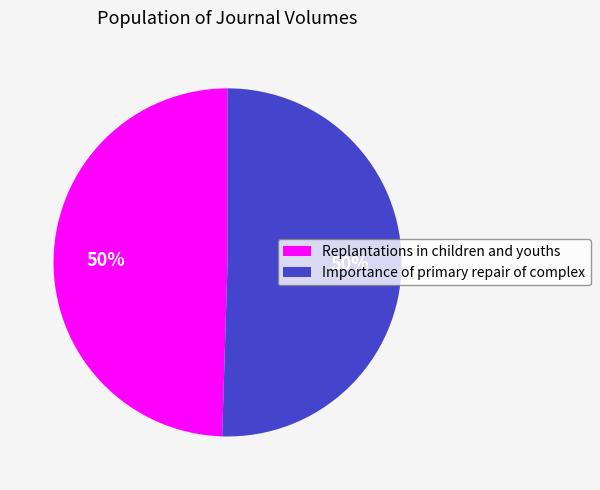

To the nearest percent, what is the average slice percentage?

50%